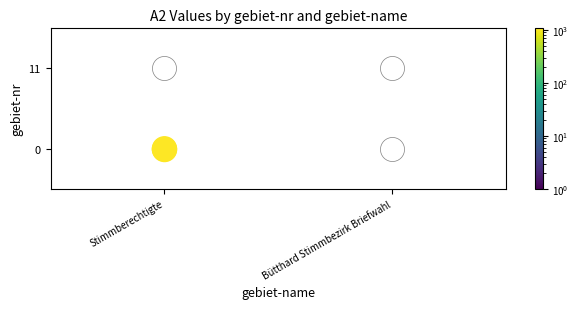

Where is the data nearest to the value 0?

Stimmberechtigte